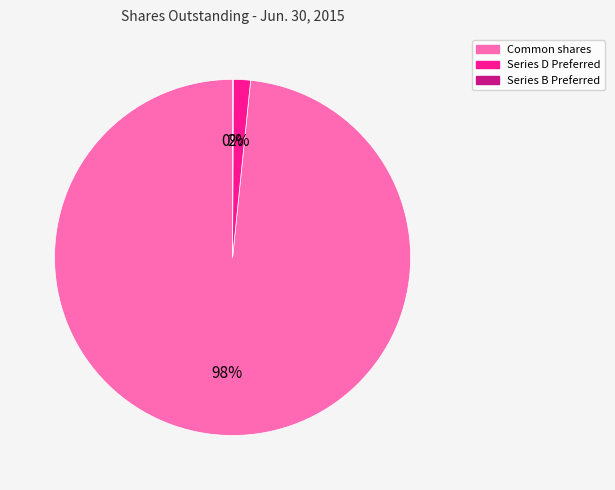

To the nearest percent, what is the difference between the largest and smallest slice percentages?

98%